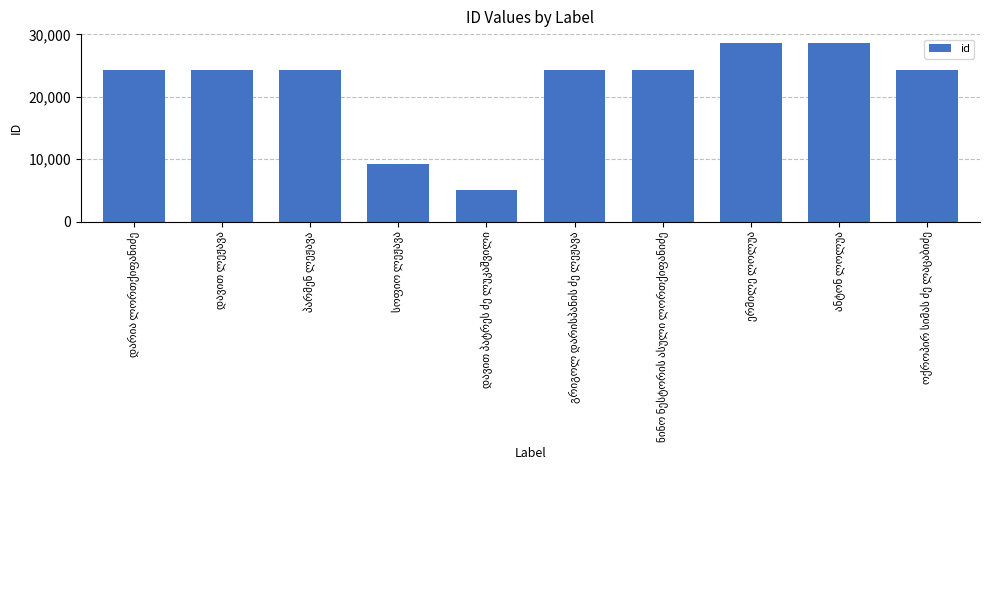

What is the maximum value shown in the chart?

28628